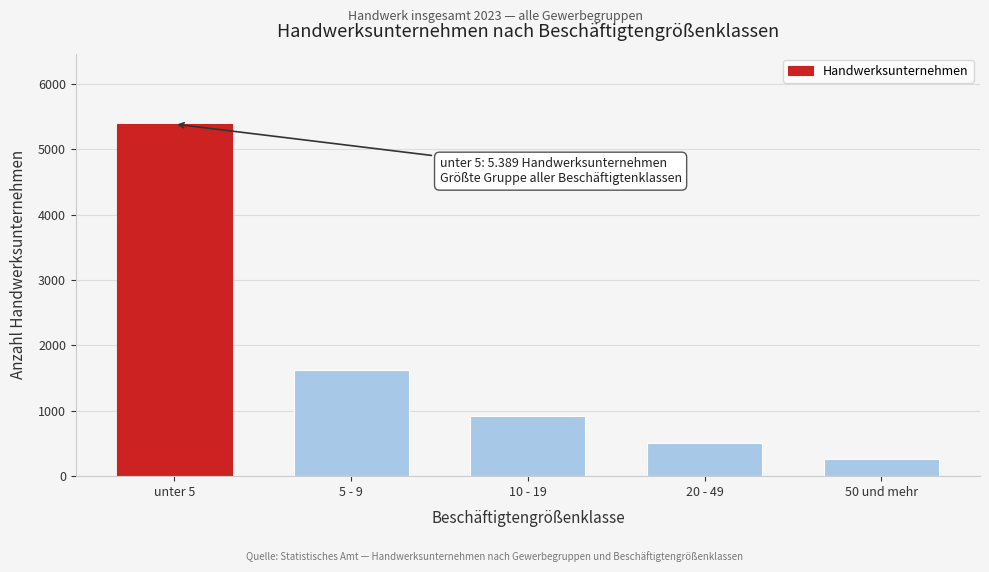

Reading left to right, what are all the values shown in this chart?

5389	1627	920	512	264